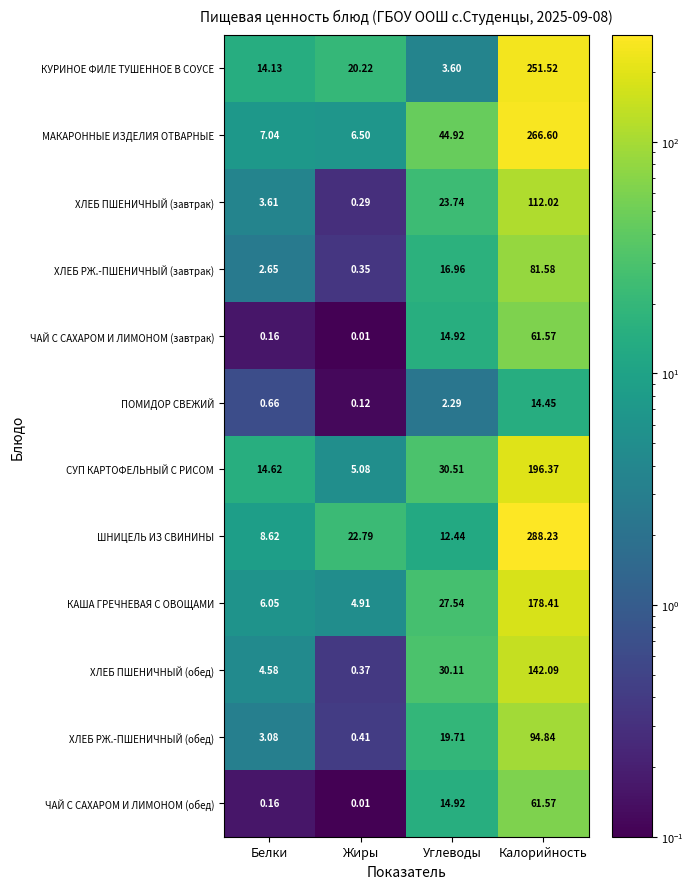

Which series has the widest spread of values?

ШНИЦЕЛЬ ИЗ СВИНИНЫ